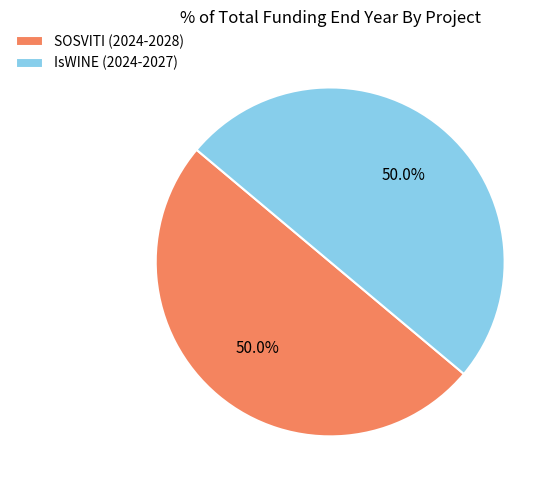

What percentage is the IsWINE (2024-2027) slice, to the nearest percent?

50%